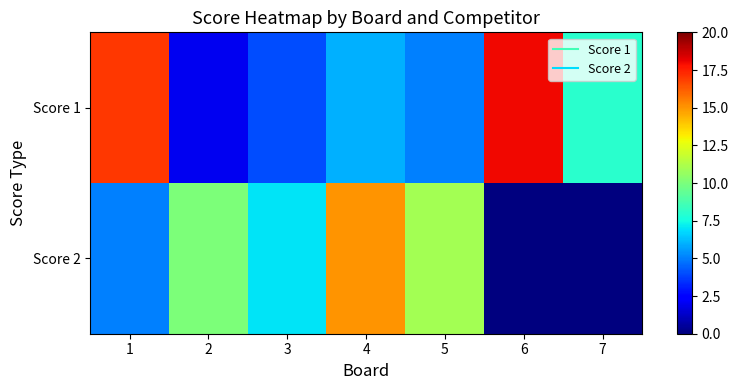

Which has a higher value, 7 or 2?

7